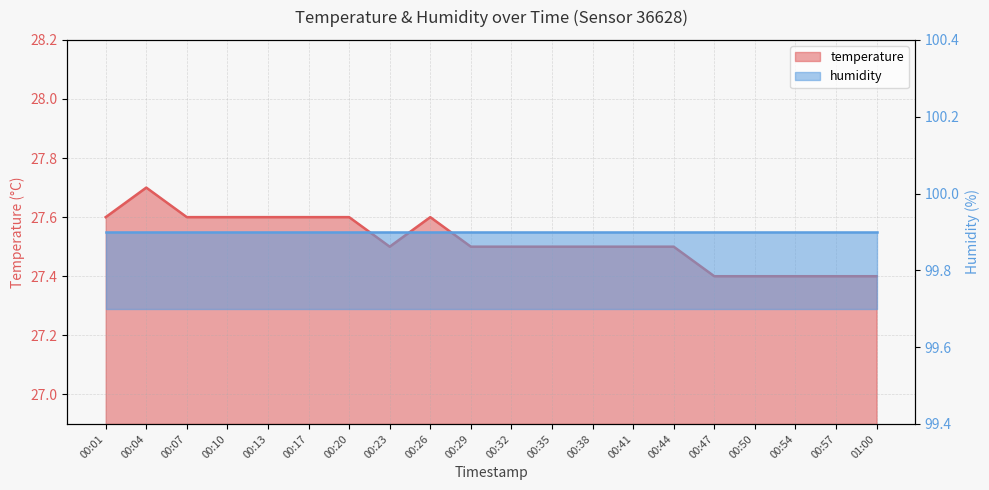

What is the difference between the values at 00:29 and 00:54?

0.1